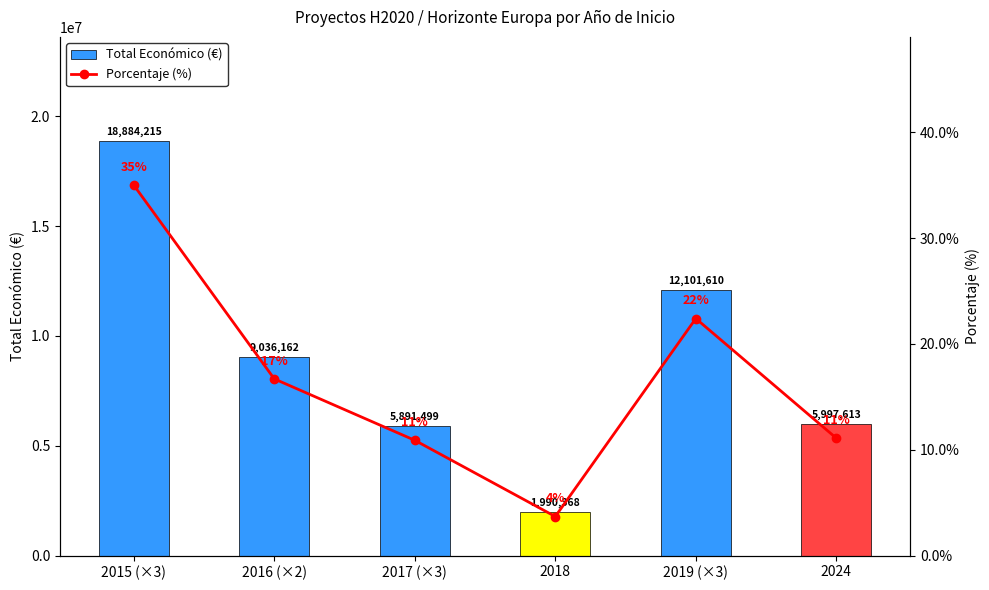

Is the value of Porcentaje (%) at 2019 (×3) greater than the value of Total Económico (€) at 2024?

No